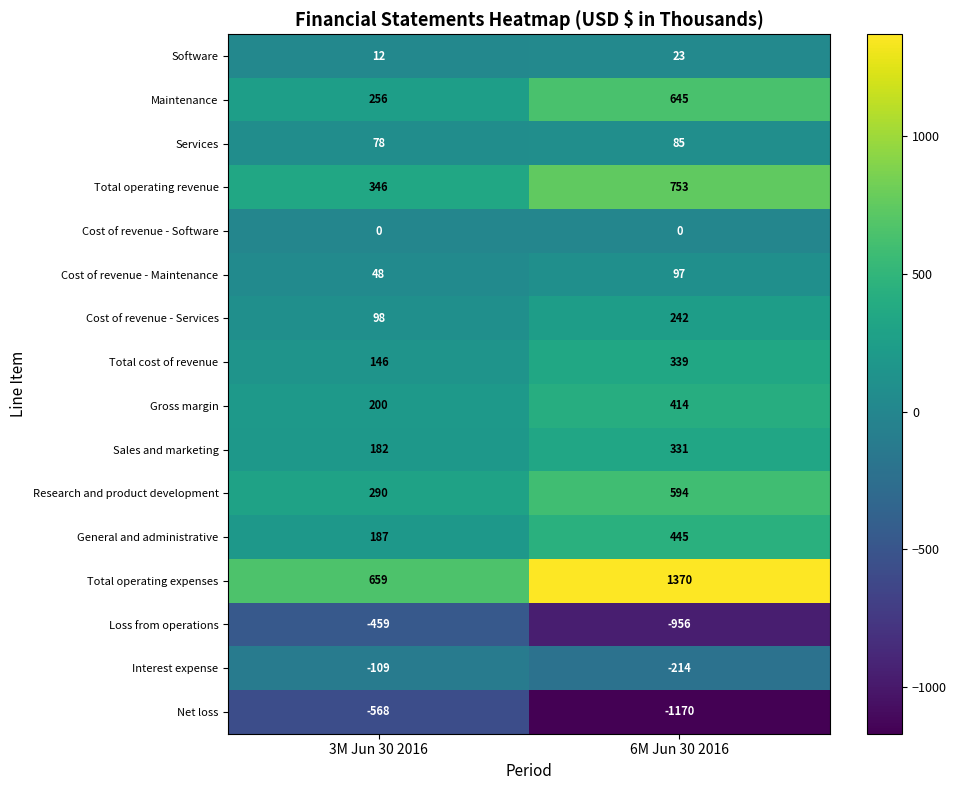

What is the maximum value for Interest expense?

-109